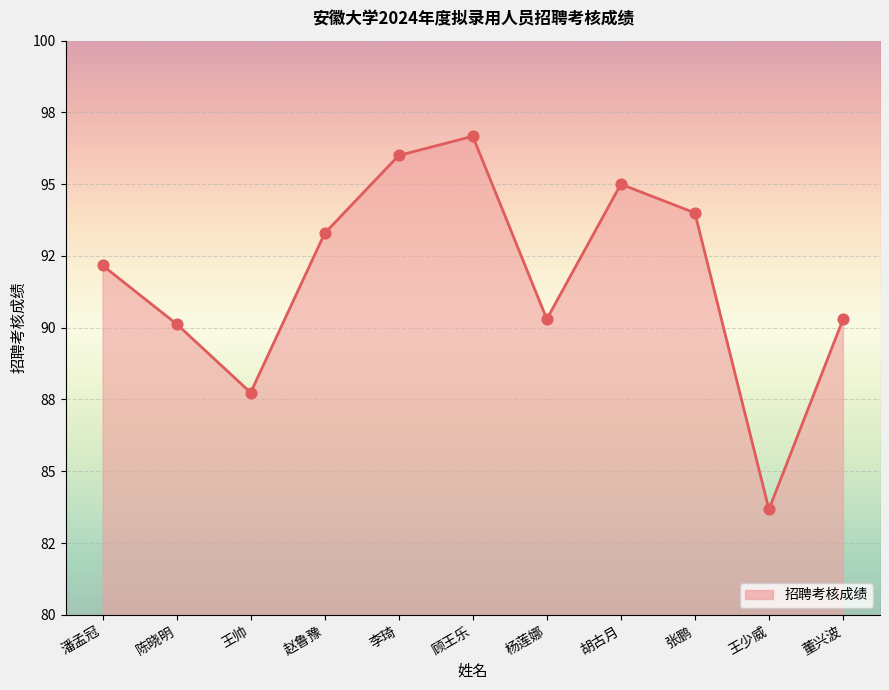

What is the change in value from 顾王乐 to 胡古月?

-1.7